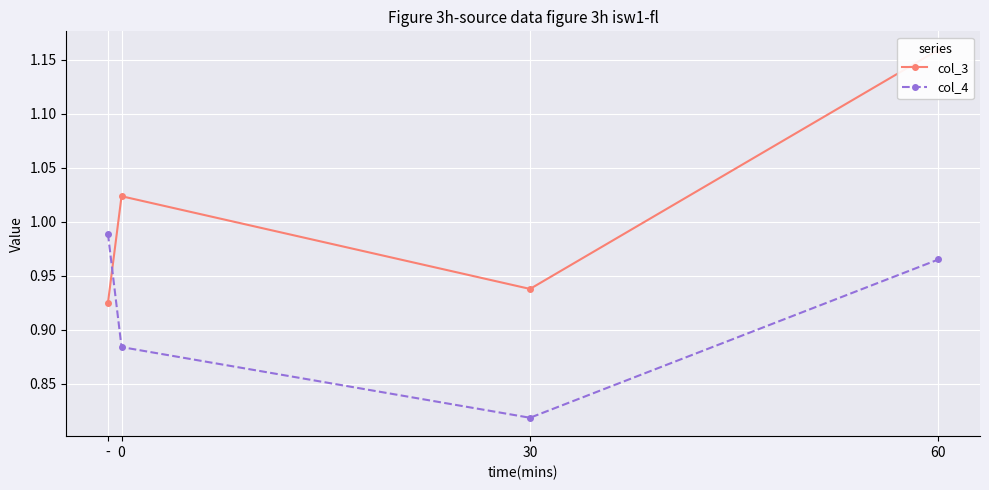

In col_4, how many points are lower than both neighbors (excluding endpoints)?

1